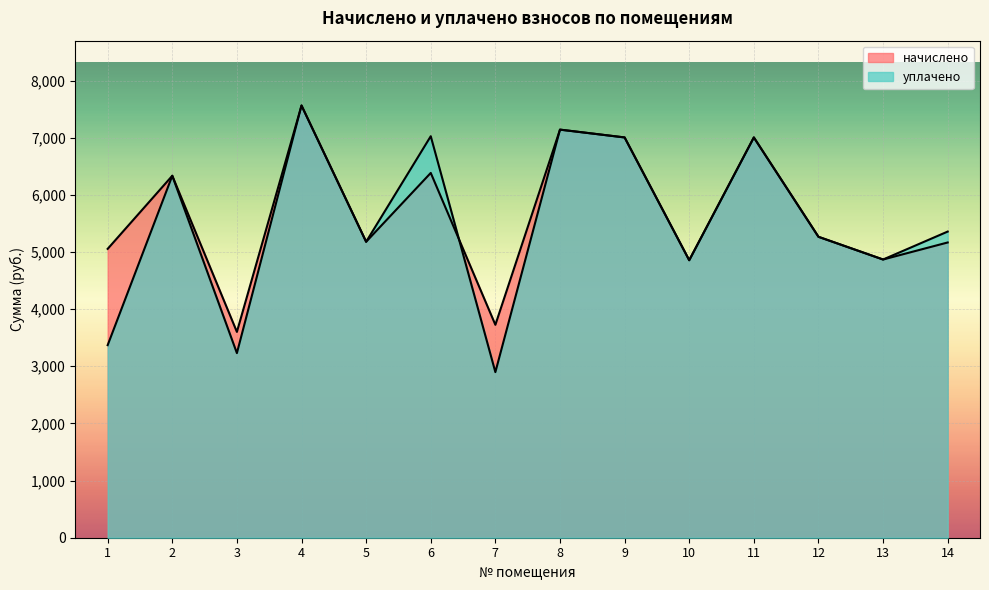

List the series in order of their peak value, lowest first.

начислено, уплачено